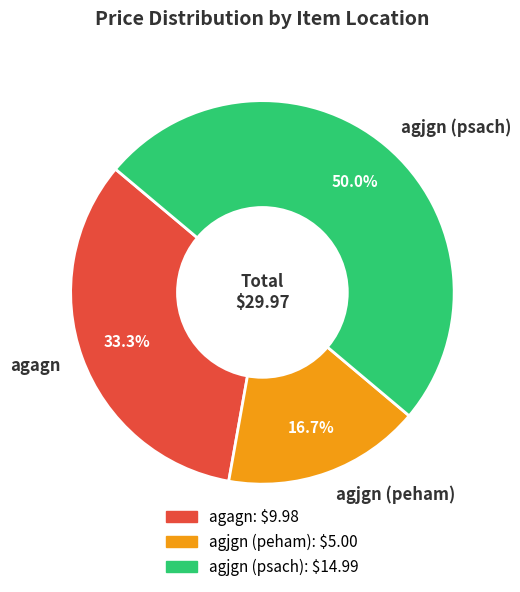

What percentage is the agagn slice, to the nearest percent?

33%